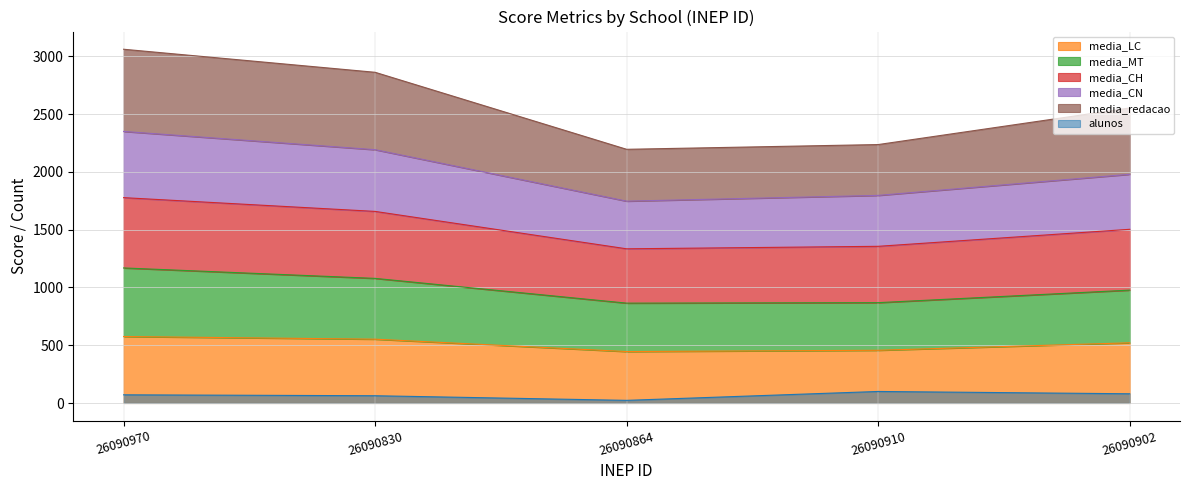

True or false: media_MT and media_CH cross at least once.

False